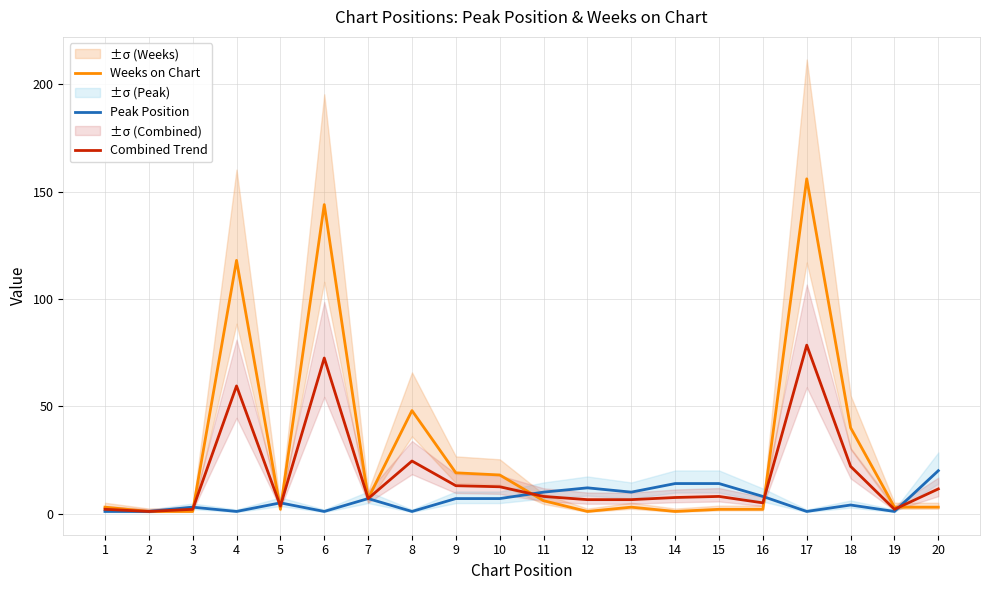

What is the spread (max minus min) of values at 18?

36.0